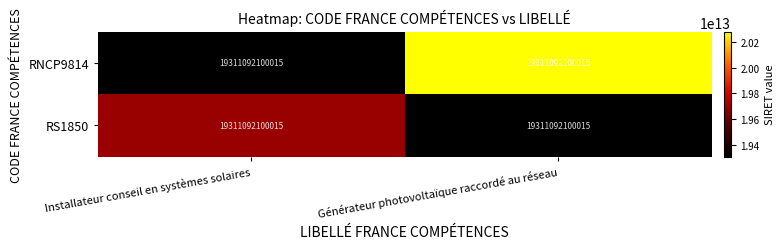

Which series changed the most between Installateur conseil en systèmes solaires and Générateur photovoltaïque raccordé au réseau?

RNCP9814